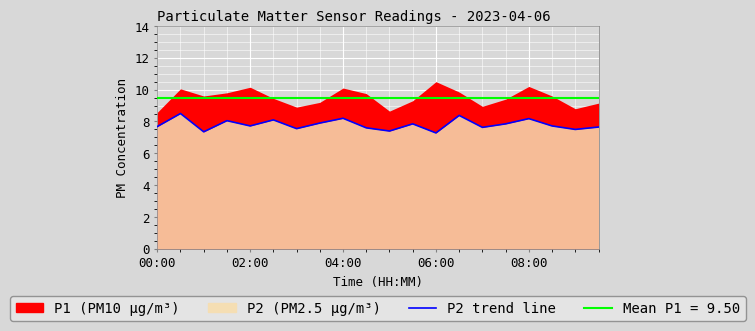

What is the difference between the maximum and minimum values?

1.2